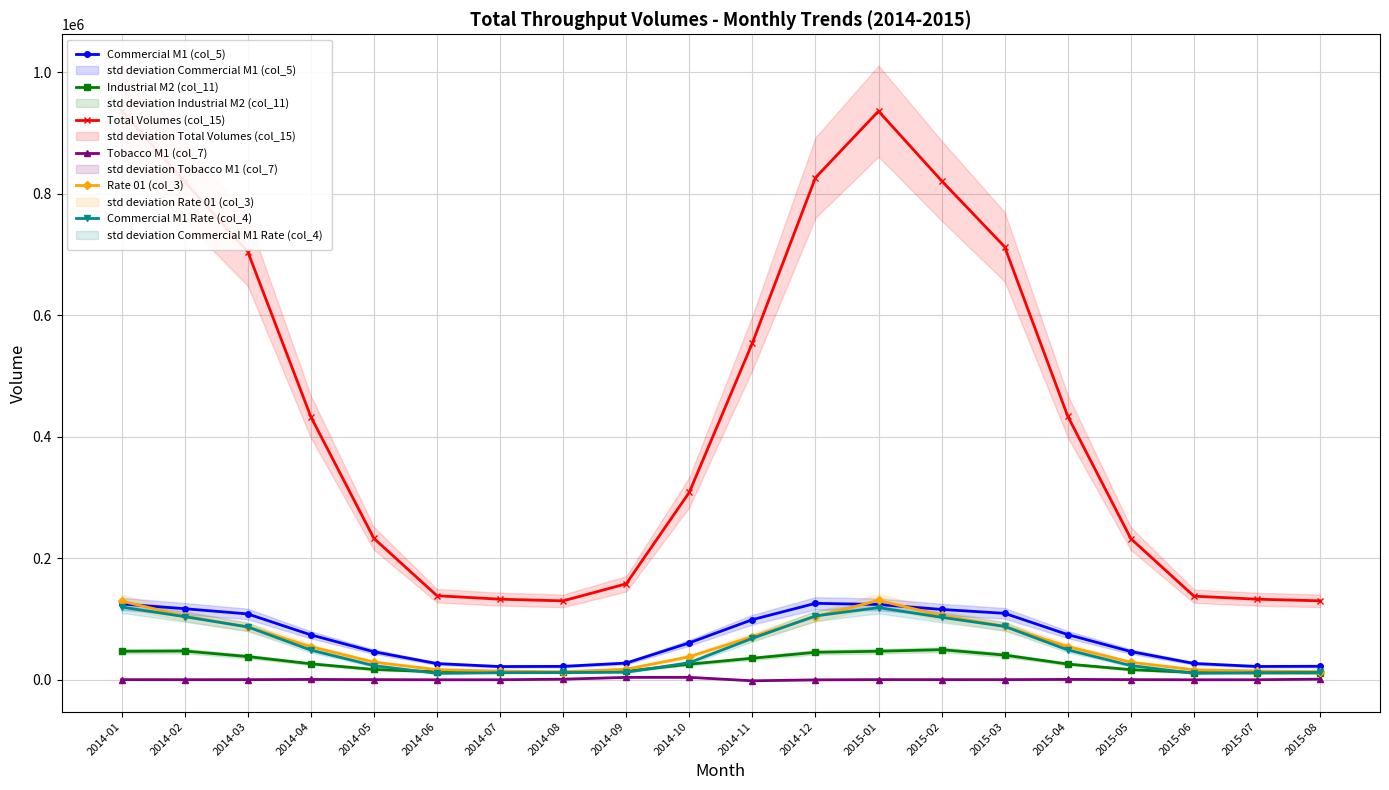

What is the label of the 3rd point from the right?

2015-06